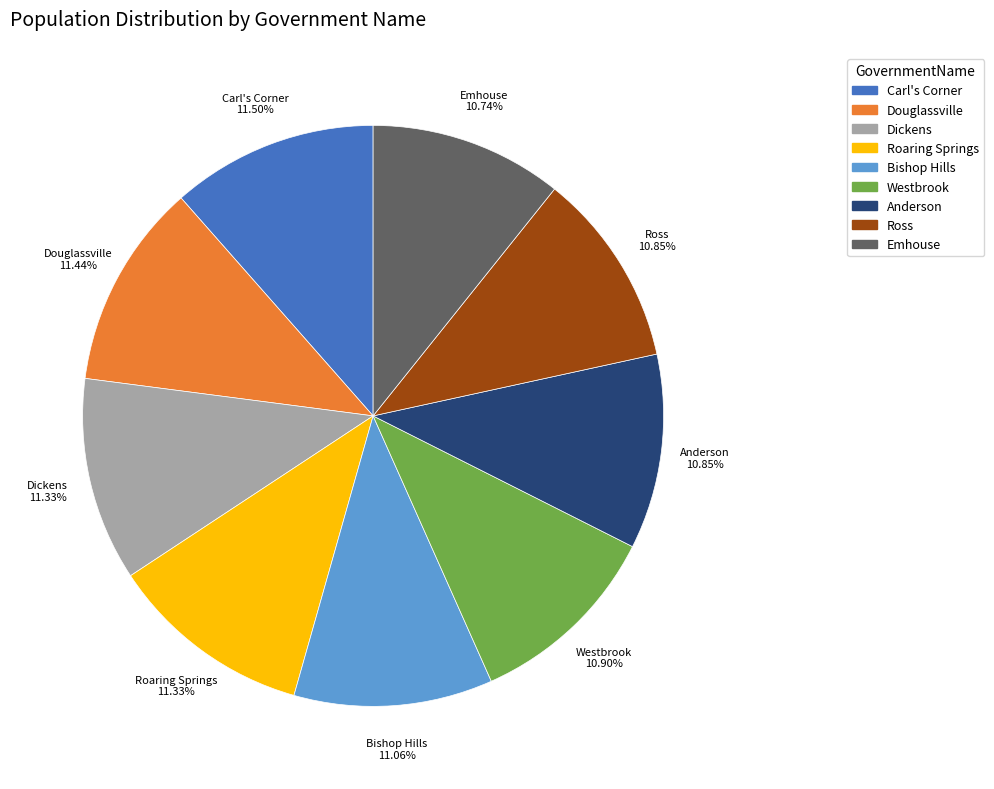

To the nearest percent, what is the combined percentage of Dickens and Bishop Hills?

22%